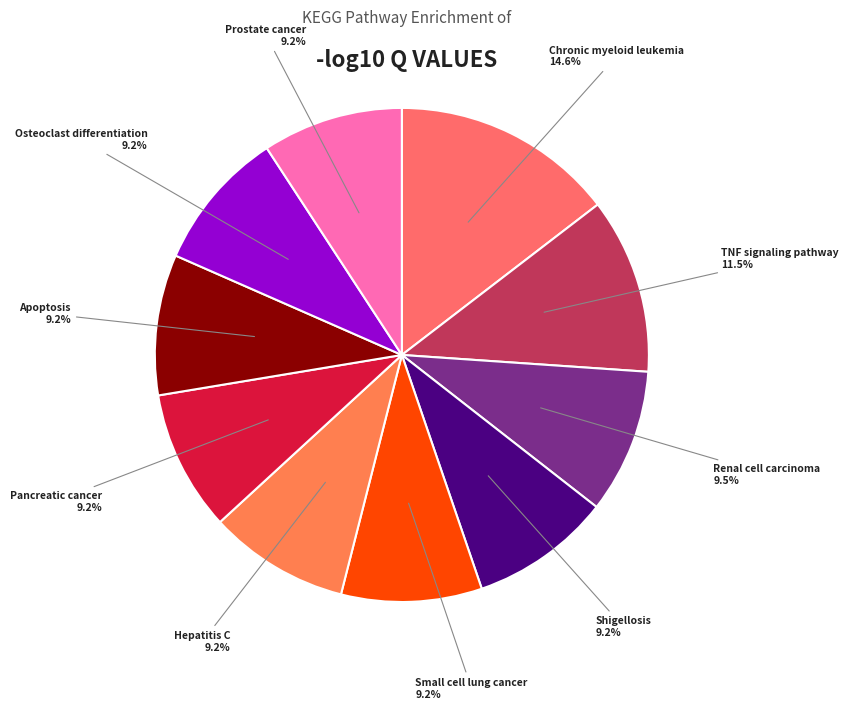

Which slice is the largest?

Chronic myeloid leukemia